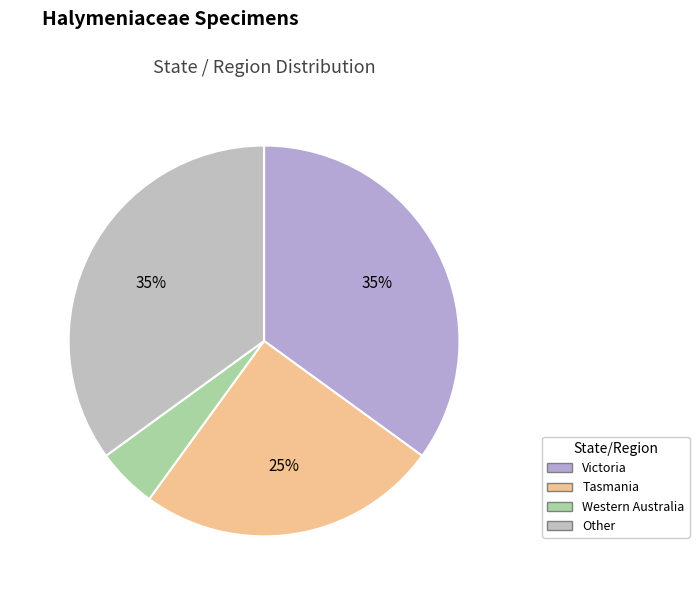

Which category has the biggest portion of the pie?

Victoria